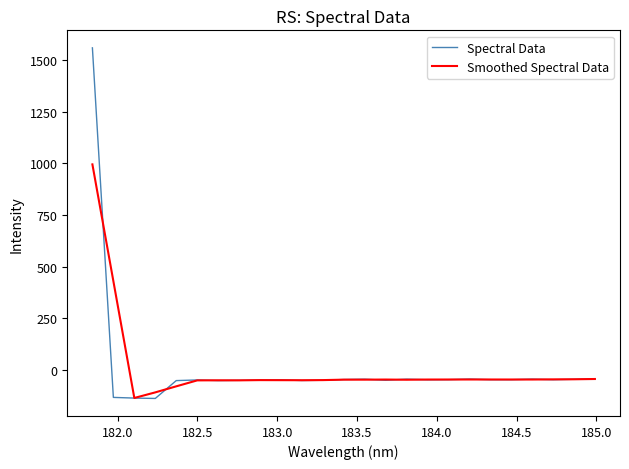

How many categories are shown in the chart?

25